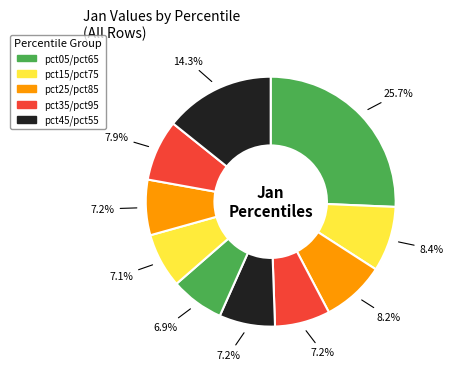

Count the number of slices in the pie.

10